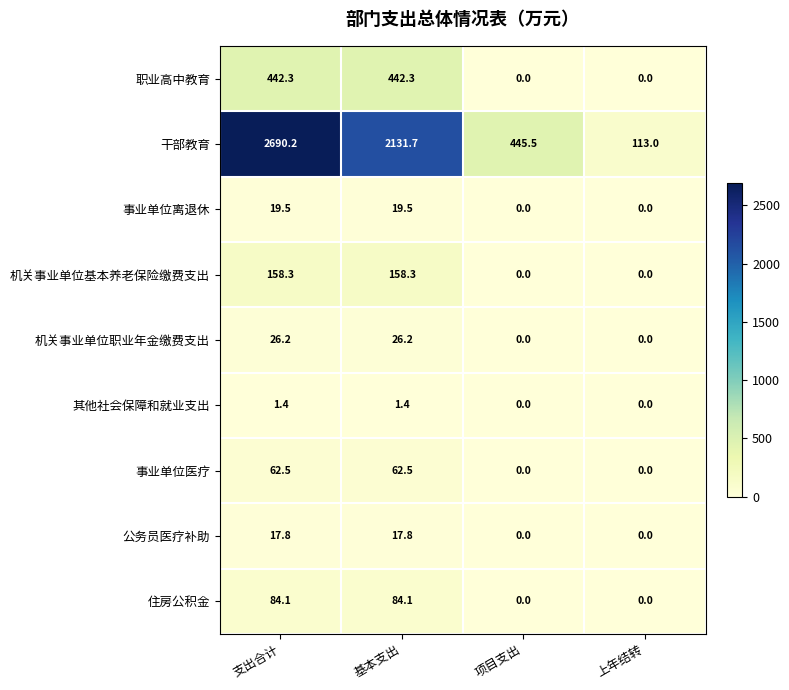

What is the sum of the 其他社会保障和就业支出 values at 基本支出 and 项目支出?

1.4